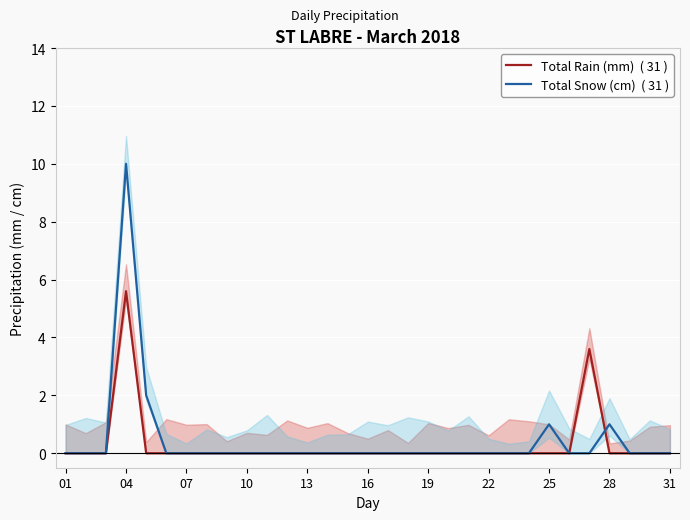

Is it true that Total Snow (cm)  ( 31 ) equals 0.0 at 01?

True